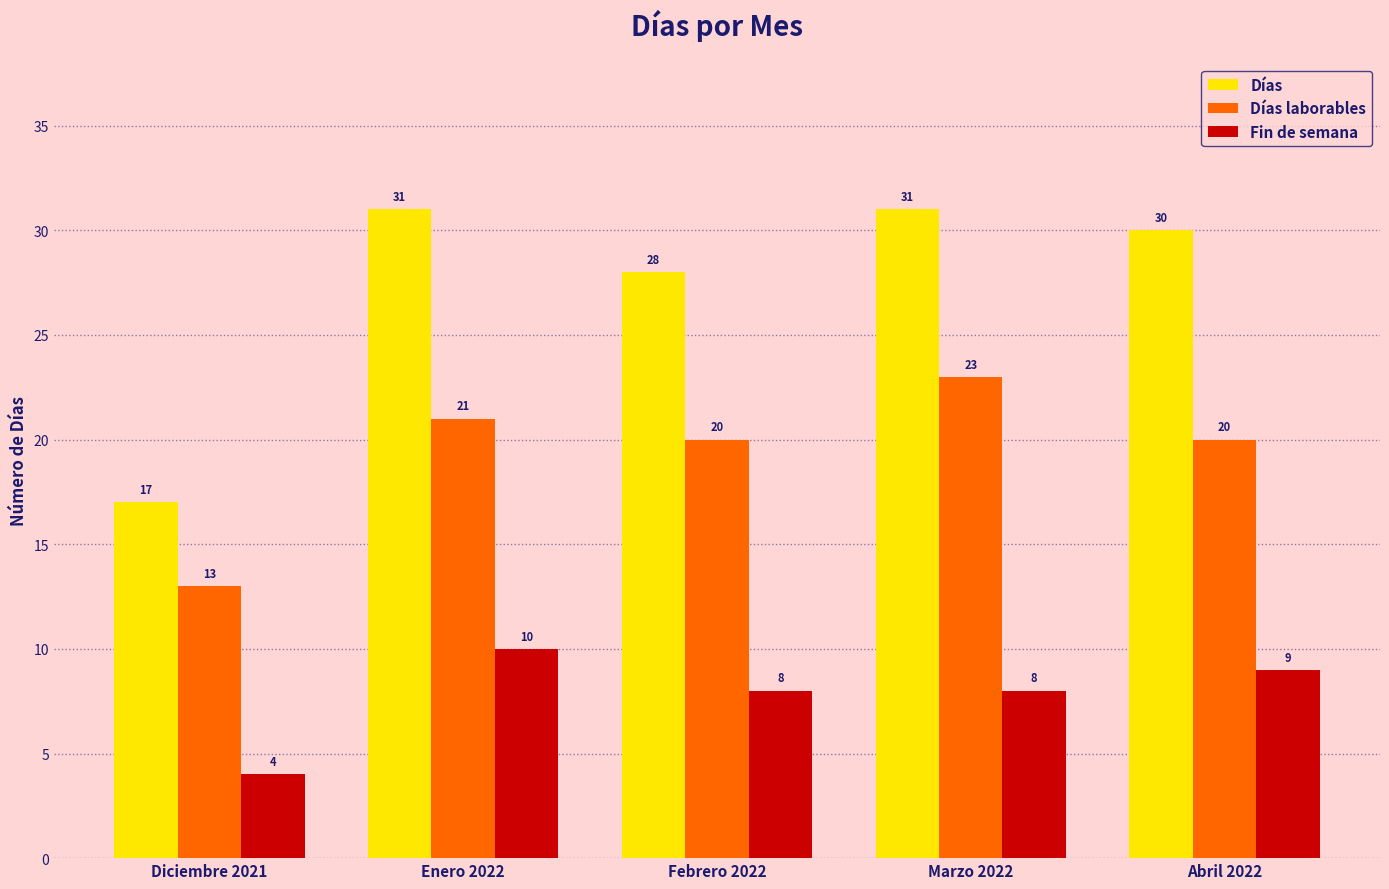

What is the sum of all Fin de semana values?

39